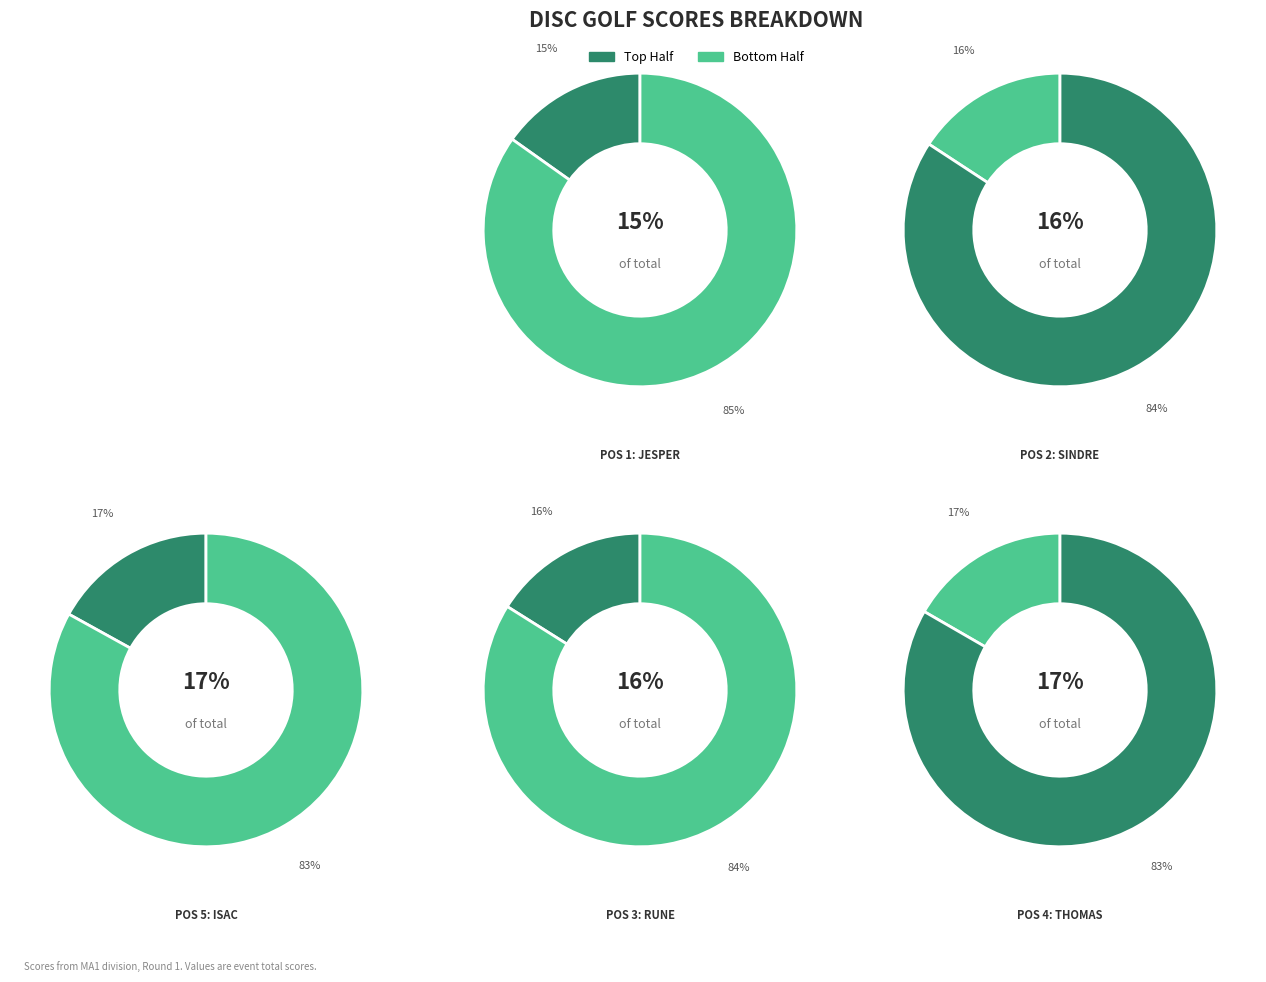

Which slice is the smallest?

Jesper Lågøen